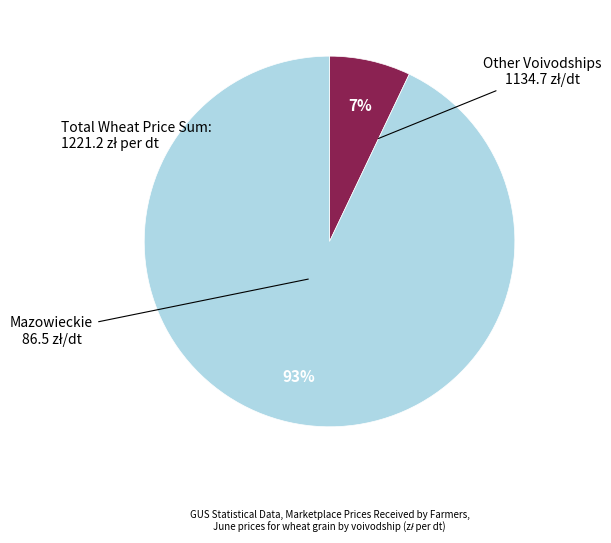

To the nearest percent, what is the average slice percentage?

50%